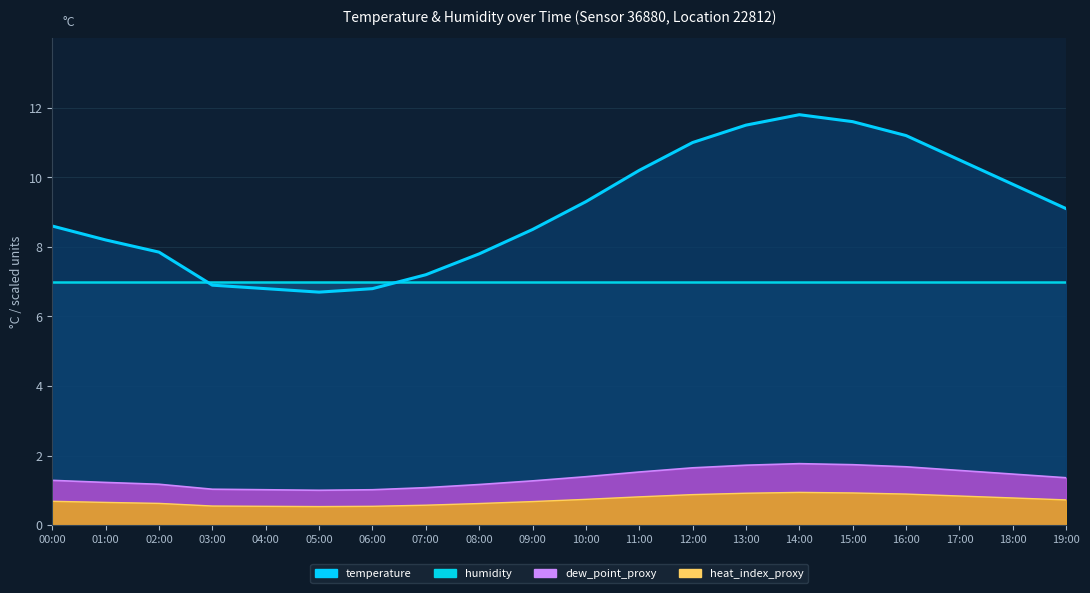

What is the difference between the maximum and minimum values?

5.1